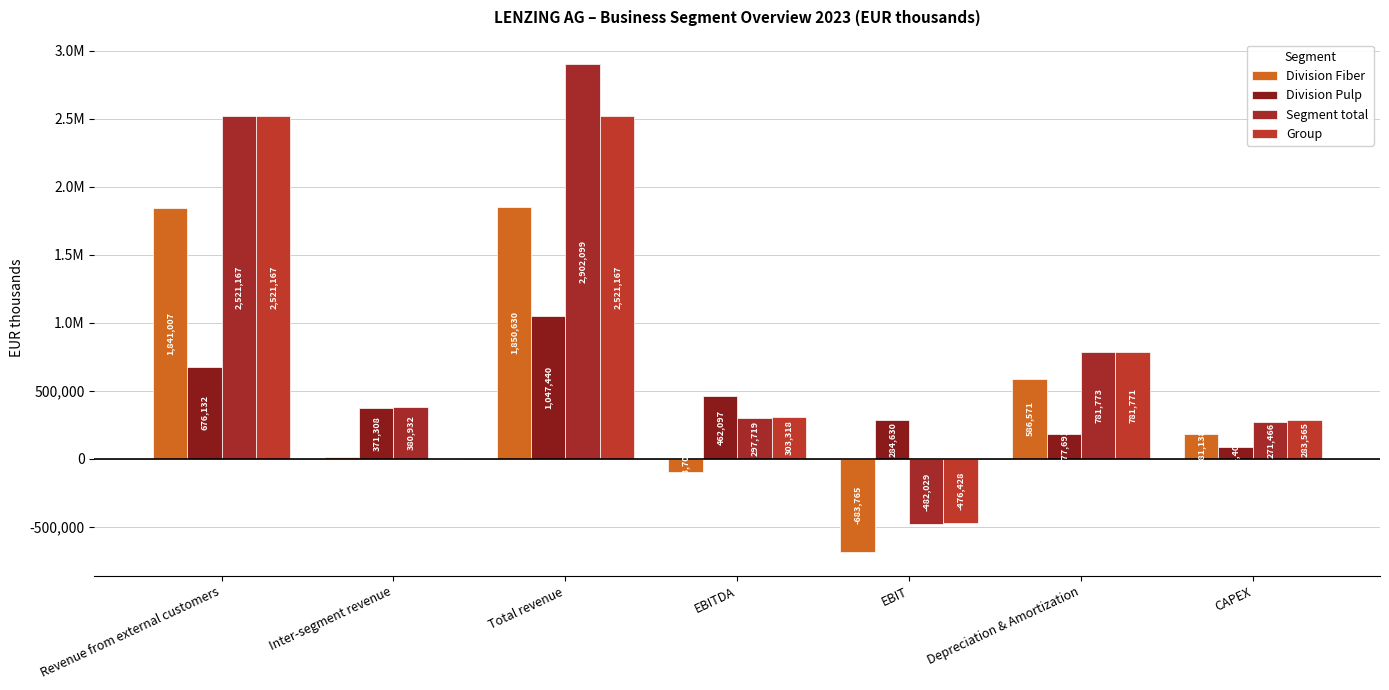

At which label does Division Pulp first exceed 371308?

Revenue from external customers